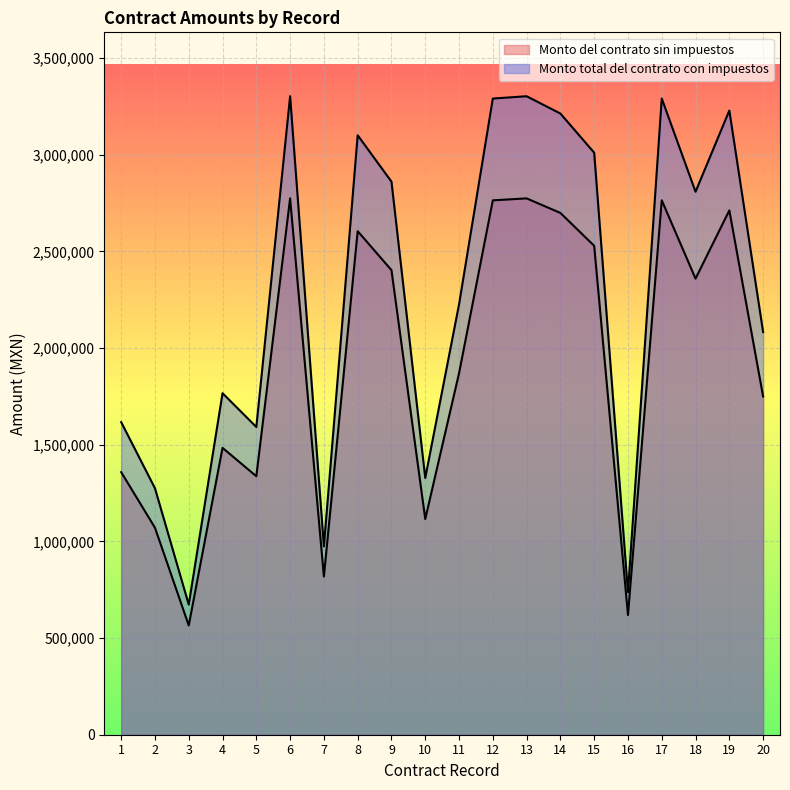

True or false: Monto total del contrato con impuestos and Monto del contrato sin impuestos cross at least once.

False